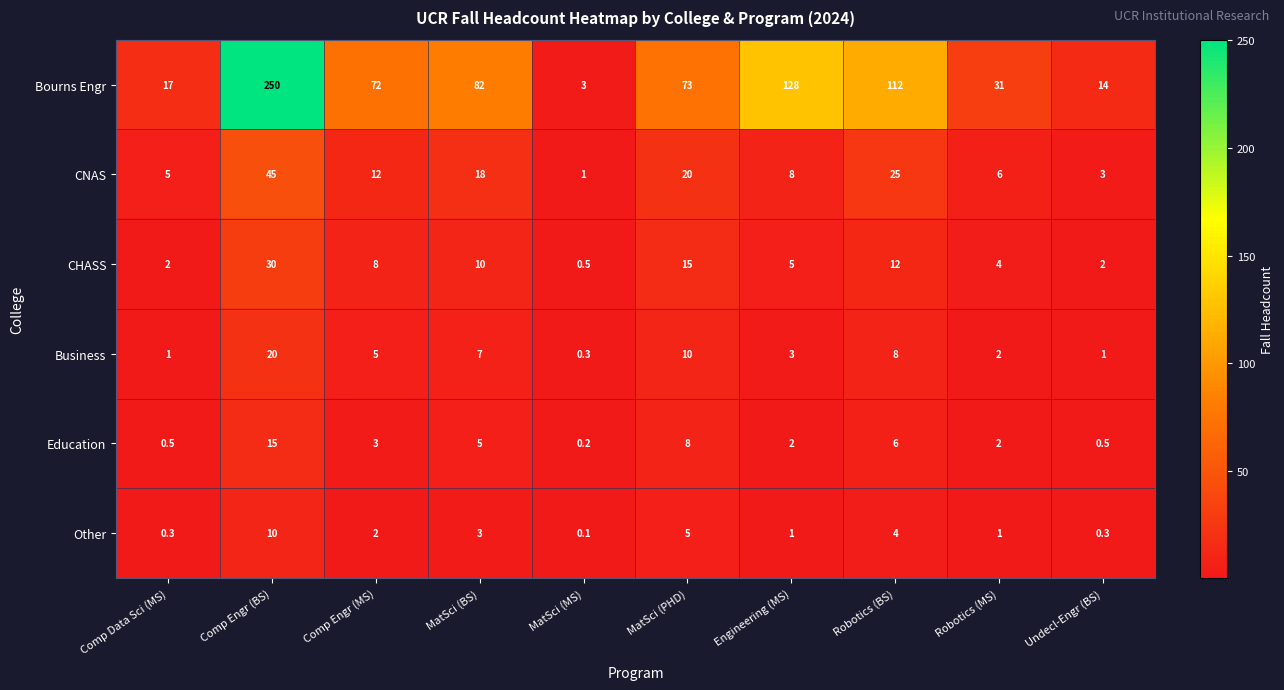

Rank the series at Comp Engr (MS) from lowest to highest value.

Other, Education, Business, CHASS, CNAS, Bourns Engr